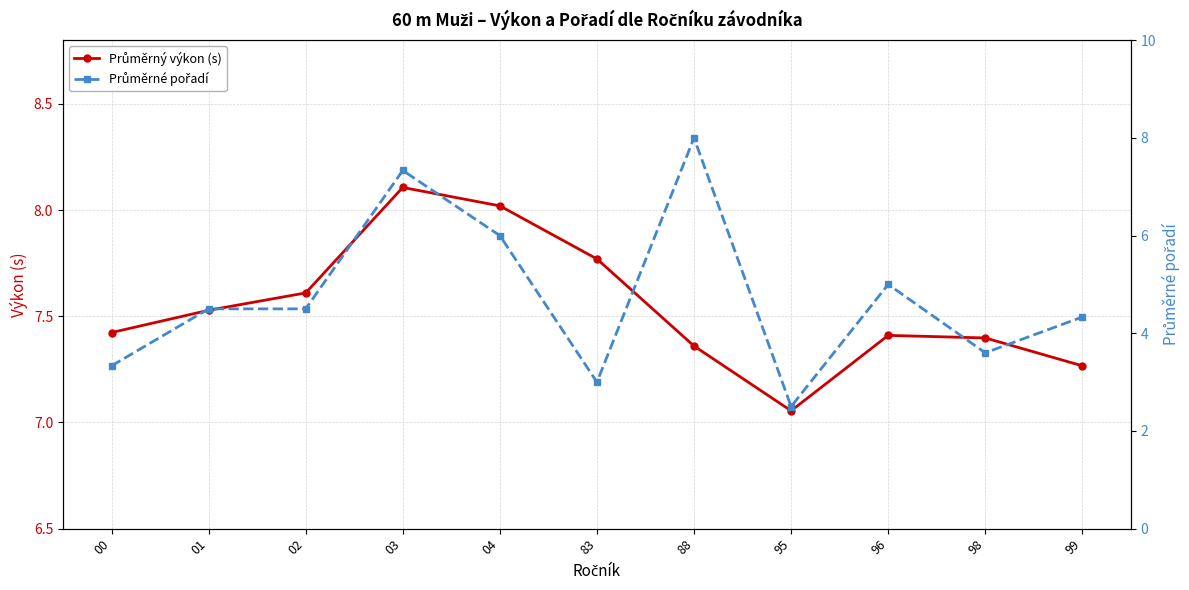

Which series has the largest range (max minus min)?

Průměrné pořadí